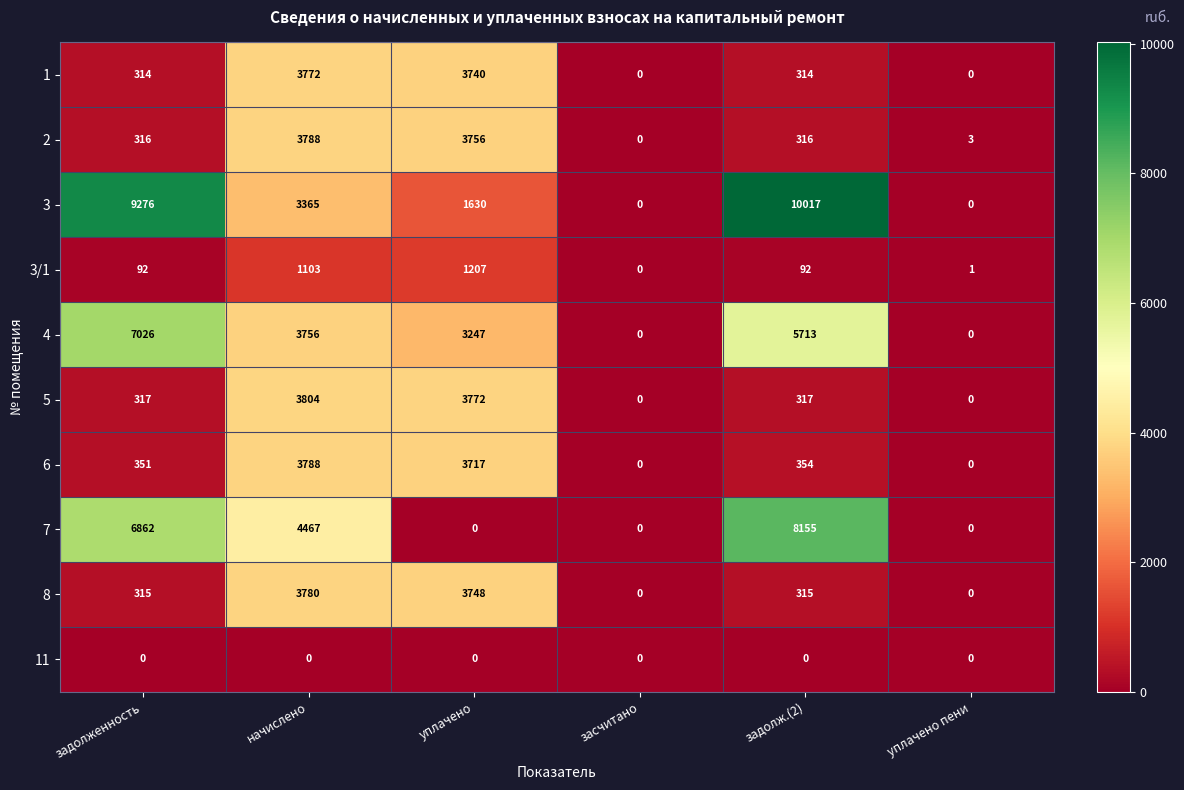

At which category is the sum across all series the highest?

начислено